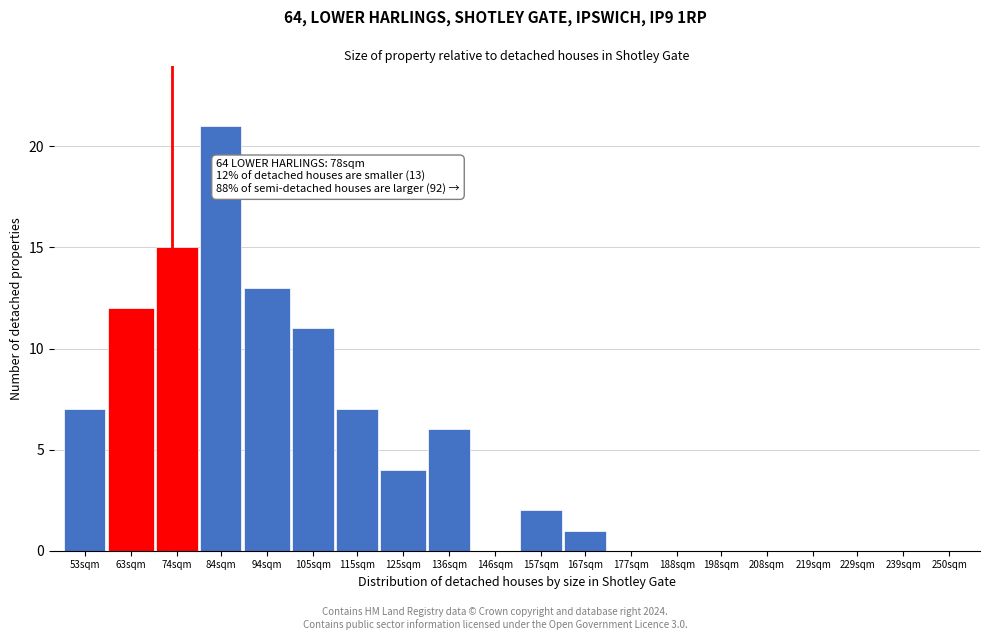

Reading left to right, list all the values displayed in this chart.

53sqm=7	63sqm=12	74sqm=15	84sqm=21	94sqm=13	105sqm=11	115sqm=7	125sqm=4	136sqm=6	146sqm=0	157sqm=2	167sqm=1	177sqm=0	188sqm=0	198sqm=0	208sqm=0	219sqm=0	229sqm=0	239sqm=0	250sqm=0